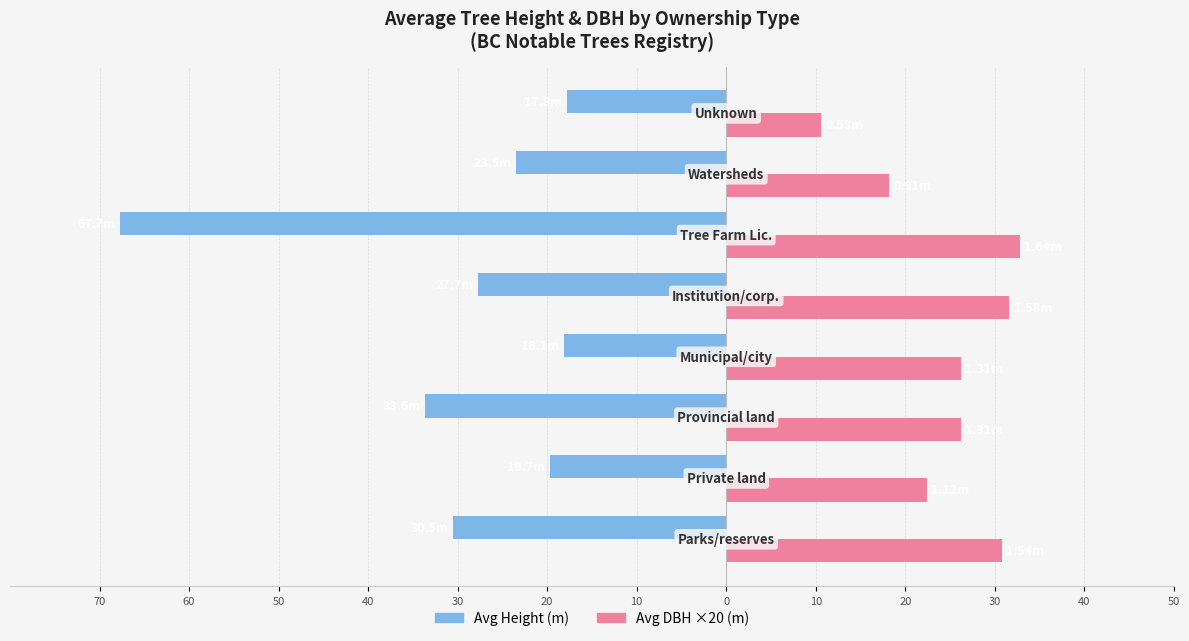

What are all the series names shown in the legend?

Avg Height (m), Avg DBH ×20 (m)